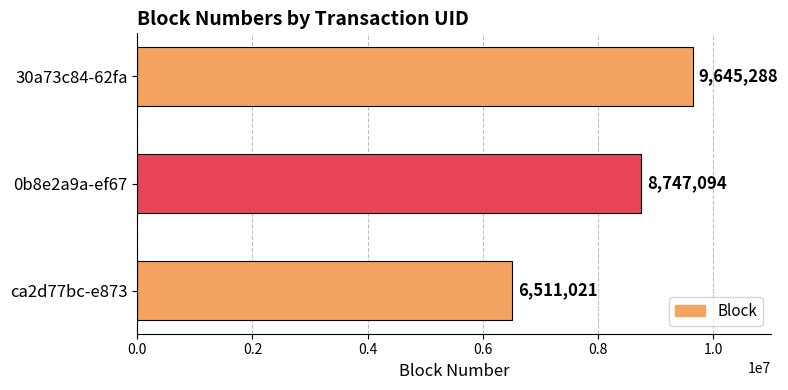

How many data points are less than 8747094?

1